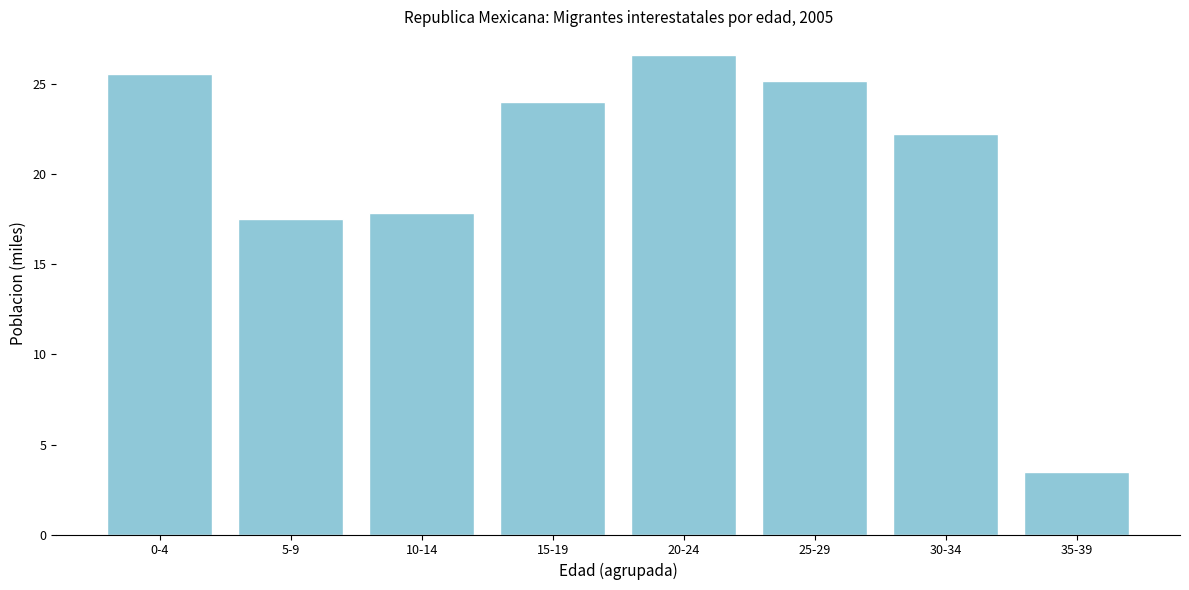

Reading left to right, what are all the values shown in this chart?

25.6	17.5	17.9	24.0	26.6	25.2	22.2	3.5